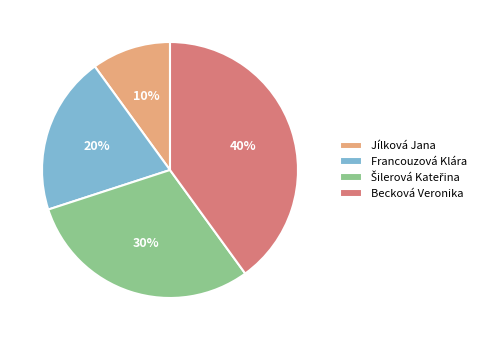

Which category has the smallest portion of the pie?

Jílková Jana